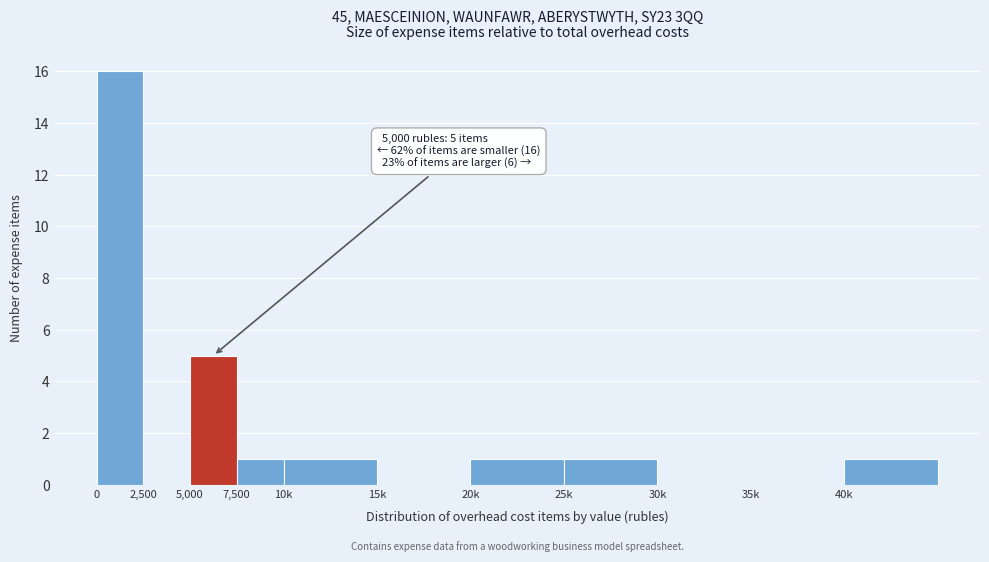

Reading right to left, transcribe all the data shown in this chart.

40k=1	35k=0	30k=0	25k=1	20k=1	15k=0	10k=1	7,500=1	5,000=5	2,500=0	0=16